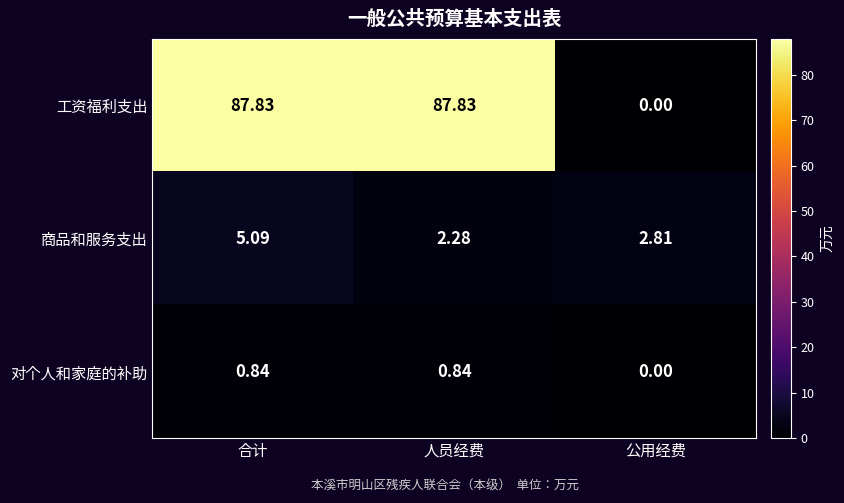

Where is 商品和服务支出 nearest to the value 3?

公用经费